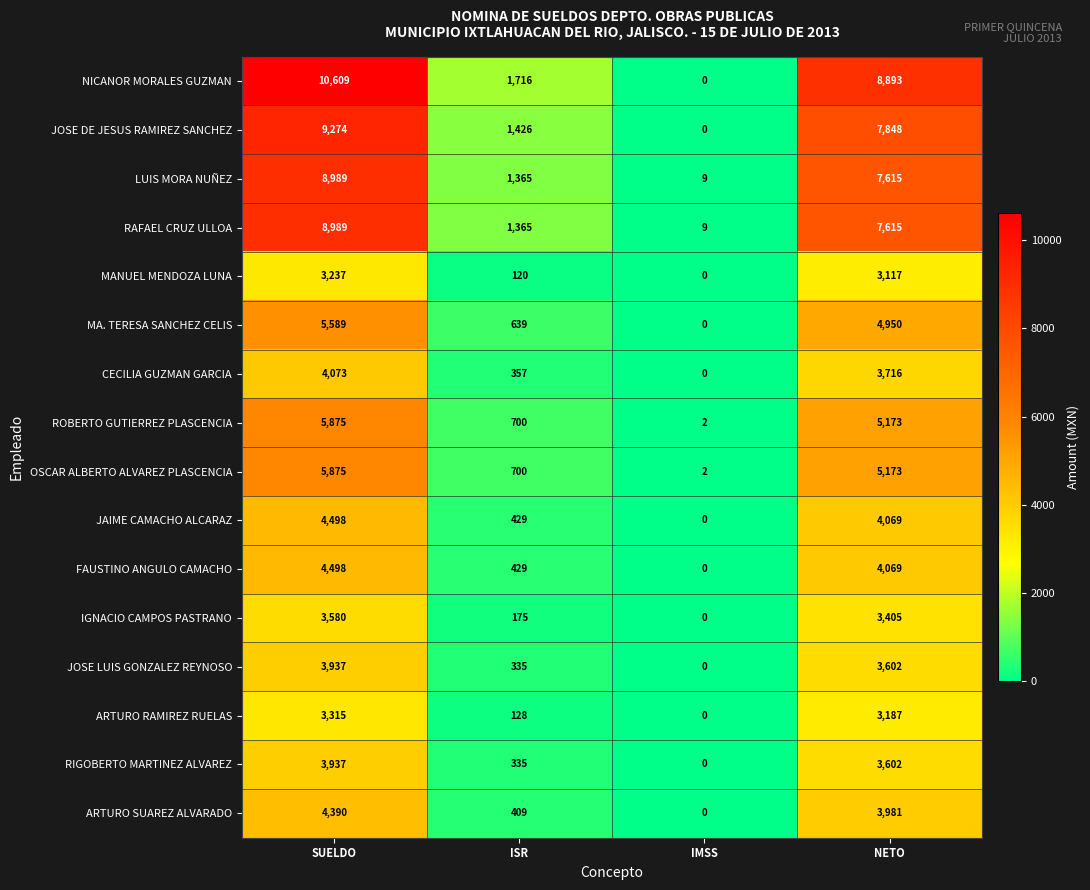

Rank the categories by RAFAEL CRUZ ULLOA value from lowest to highest.

IMSS, ISR, NETO, SUELDO